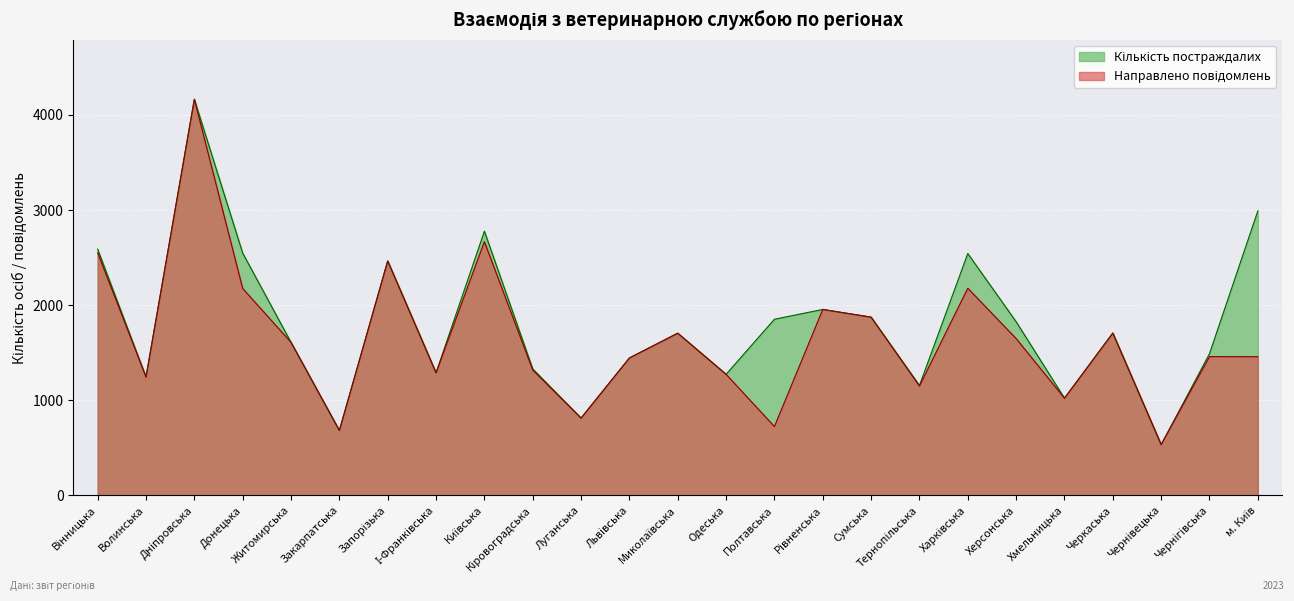

What is the lowest value of the Направлено повідомлень series?

534